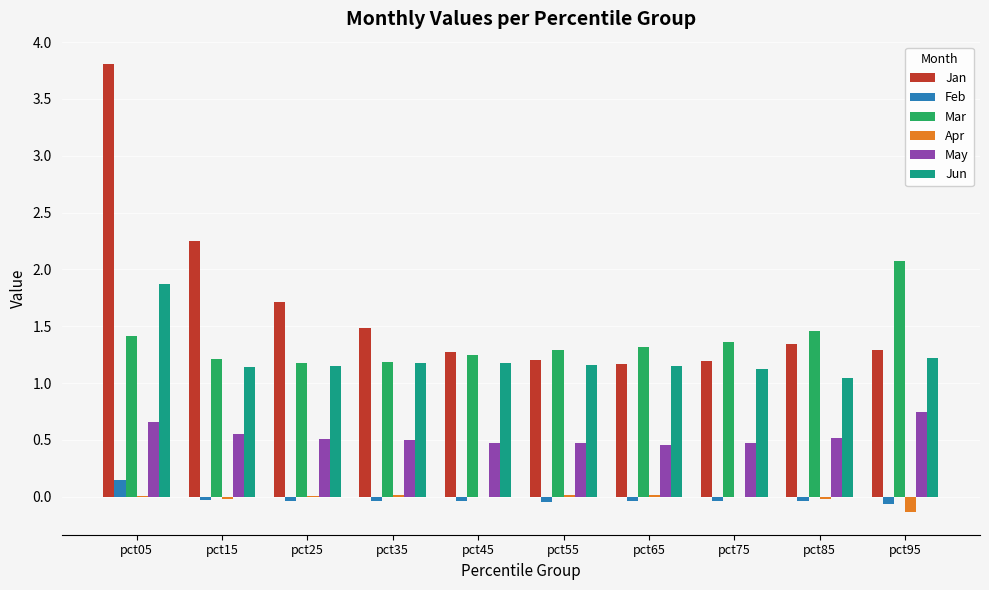

At which category is the sum across all series the highest?

pct05